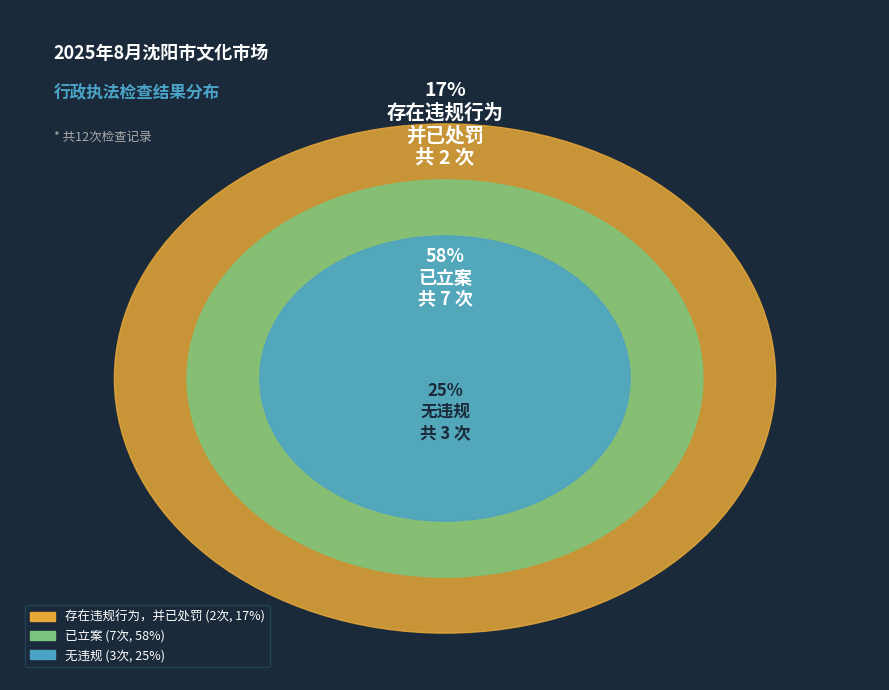

Between 营业性演出(无违规) and 存在违规行为，并已处罚, which is larger?

营业性演出(无违规)